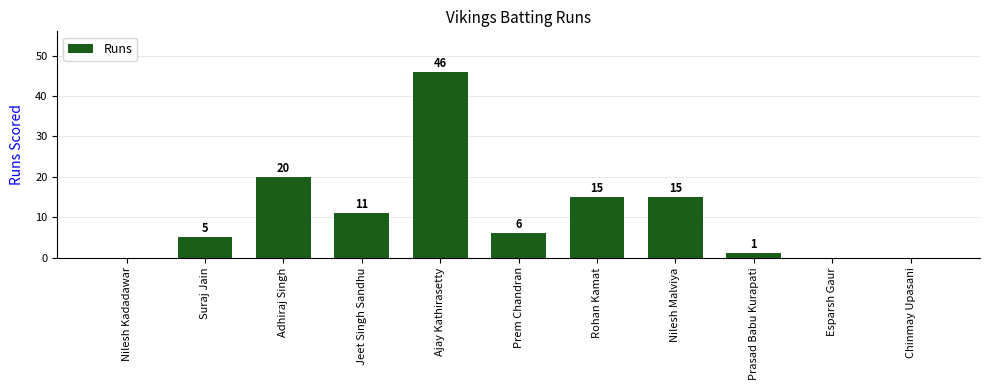

What is the sum of all values?

119